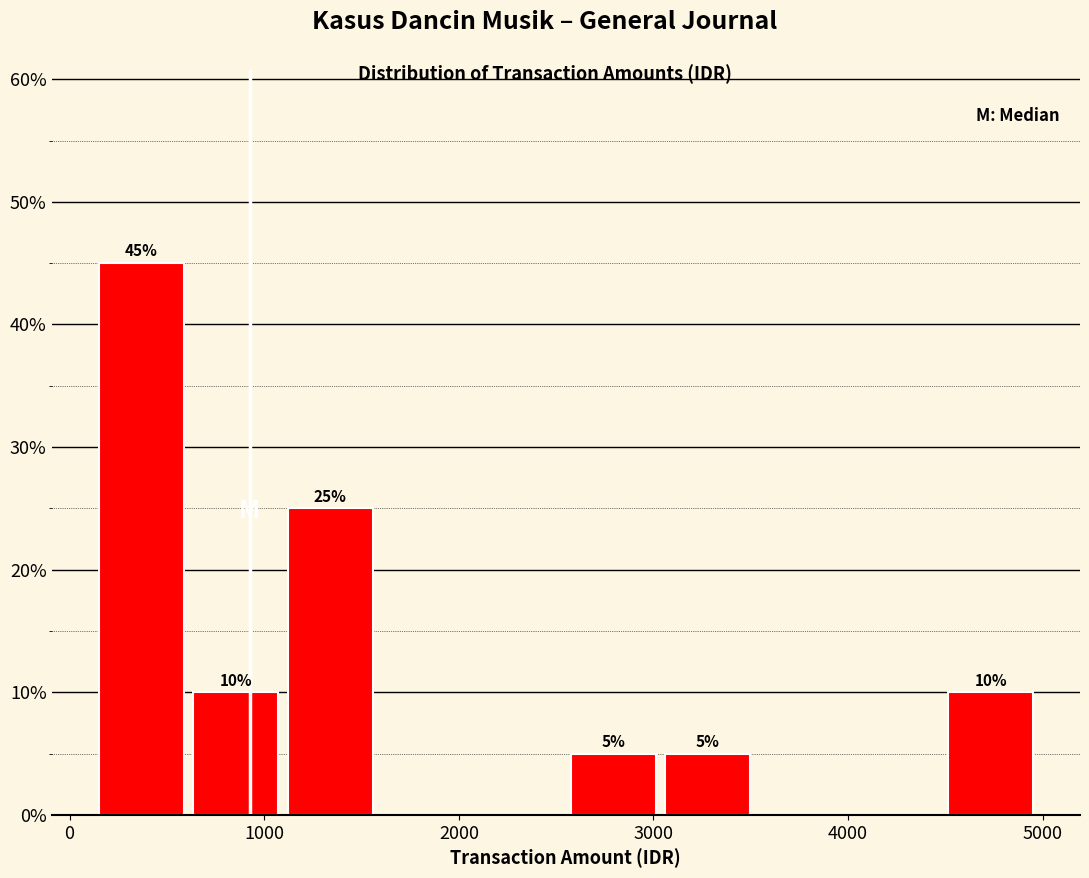

Over which range of the x-axis is the bar tallest?

200 to 600